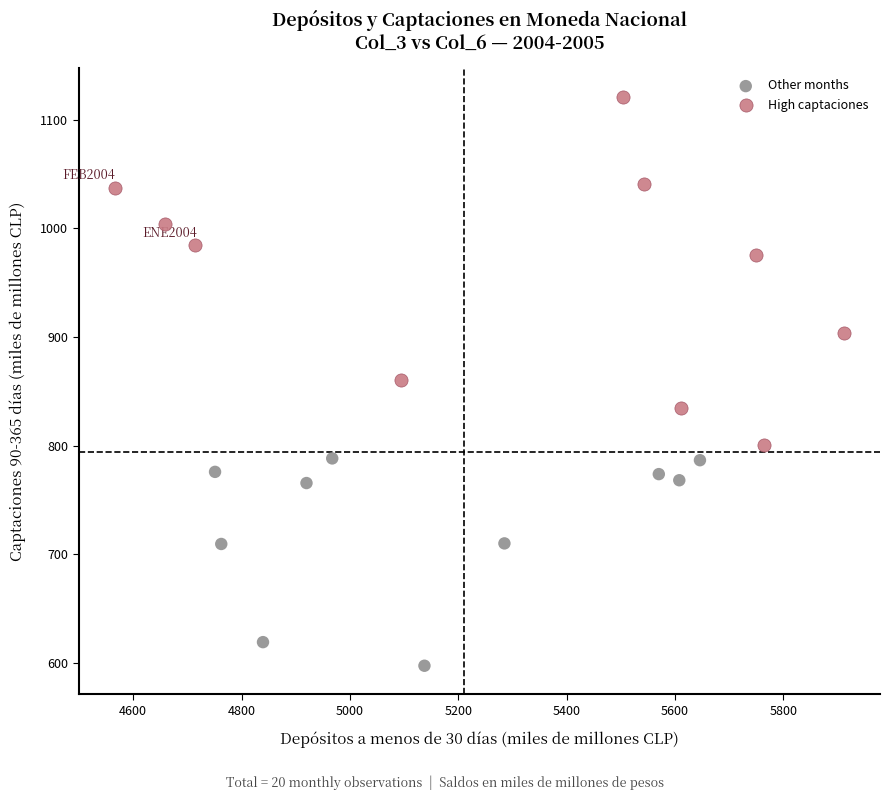

What are all the series names shown in the legend?

Other months, High captaciones